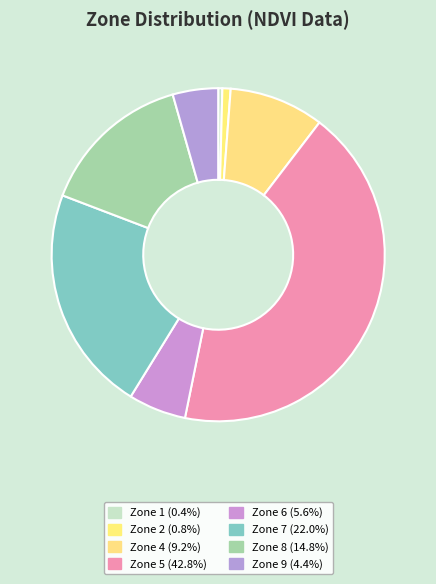

How many segments does this pie chart have?

8